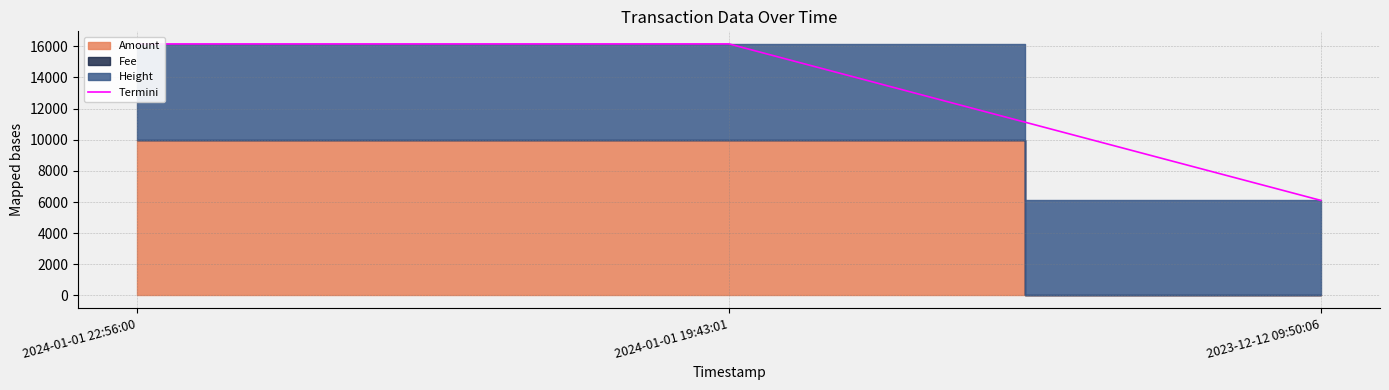

Reading left to right, list all the values displayed in this chart.

16154.2	16156.0	6107.6